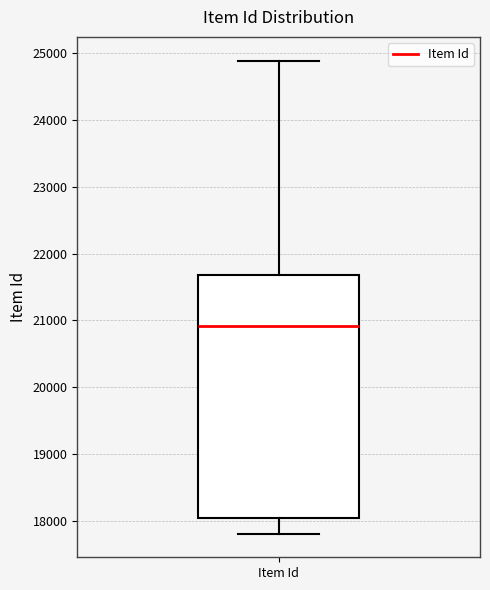

Read this box plot against the y-axis: the position of the median line, the range covered by the box, and the ends of both whiskers. The values are not printed on the chart, so give them approximately, as read against the axis.

median 20900, box 18000 to 21700, whiskers 17800 to 24900